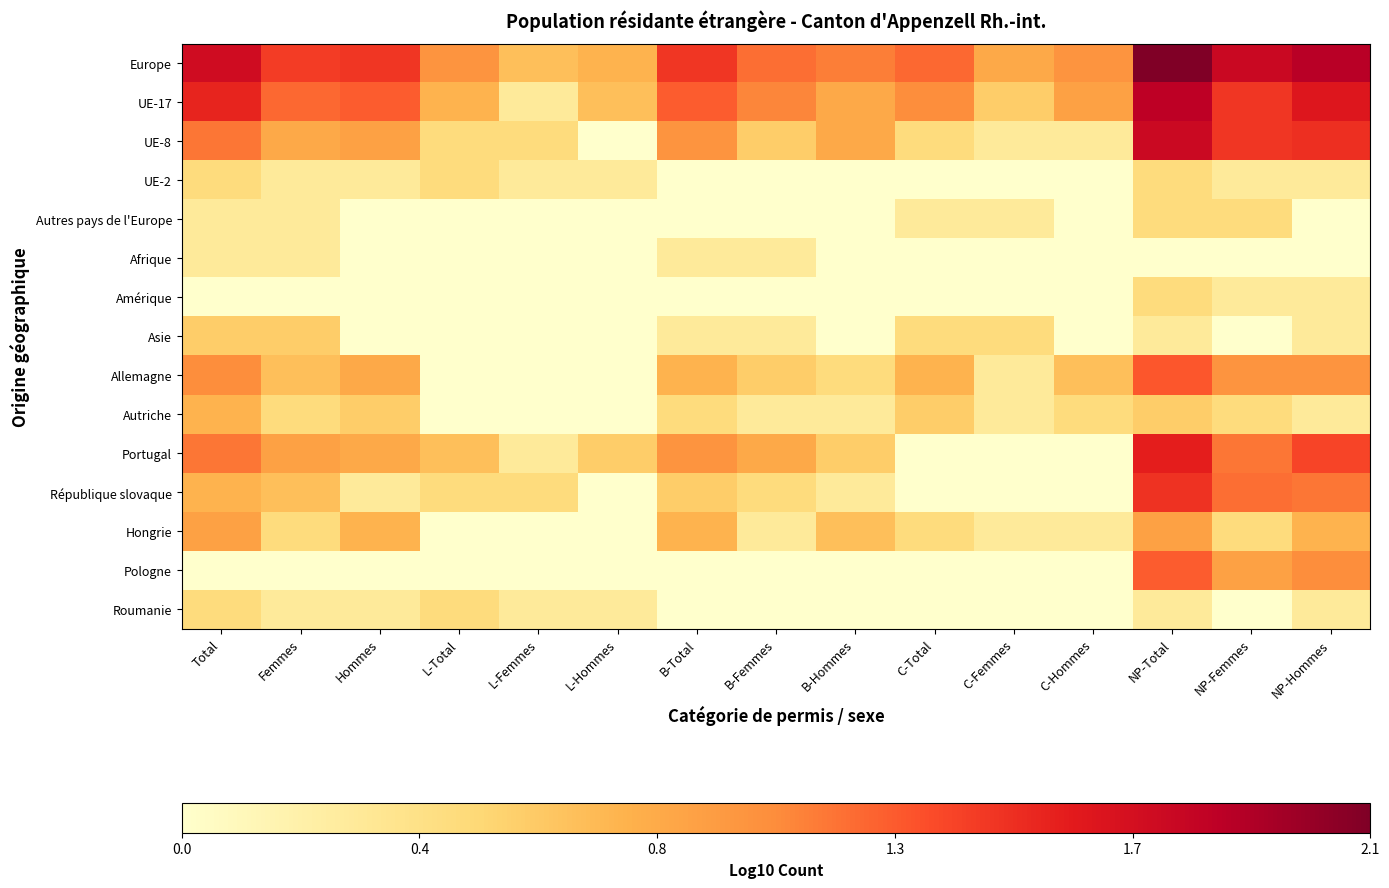

At C-Hommes, list the series in order from smallest to largest.

UE-2, Autres pays de l'Europe, Afrique, Amérique, Asie, Portugal, République slovaque, Pologne, Roumanie, UE-8, Hongrie, Autriche, Allemagne, UE-17, Europe